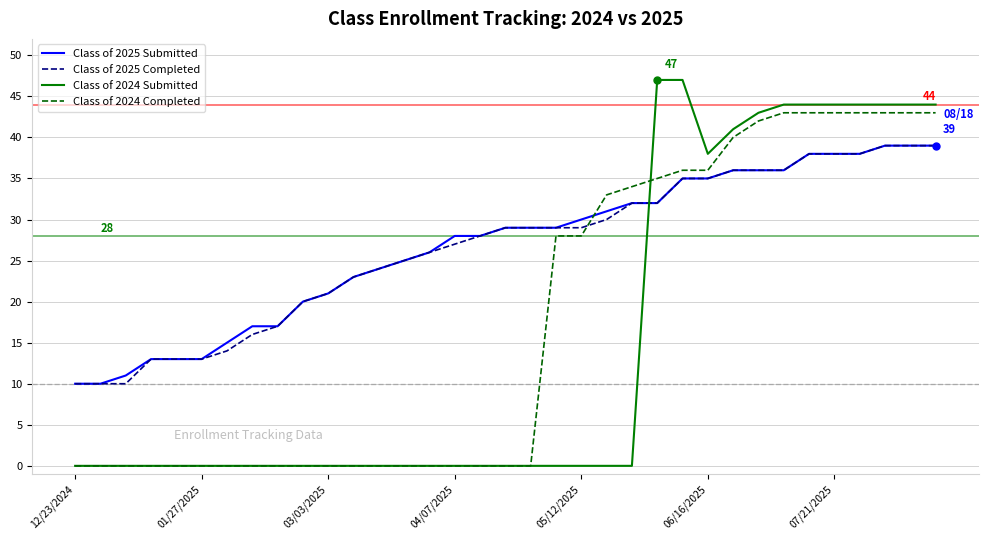

Reading left to right, what are all the values shown in this chart?

Class of 2025 Submitted: 10	10	11	13	13	13	15	17	17	20	21	23	24	25	26	28	28	29	29	29	30	31	32	32	35	35	36	36	36	38	38	38	39	39	39
Class of 2025 Completed: 10	10	10	13	13	13	14	16	17	20	21	23	24	25	26	27	28	29	29	29	29	30	32	32	35	35	36	36	36	38	38	38	39	39	39
Class of 2024 Submitted: 0	0	0	0	0	0	0	0	0	0	0	0	0	0	0	0	0	0	0	0	0	0	0	47	47	38	41	43	44	44	44	44	44	44	44
Class of 2024 Completed: 0	0	0	0	0	0	0	0	0	0	0	0	0	0	0	0	0	0	0	28	28	33	34	35	36	36	40	42	43	43	43	43	43	43	43